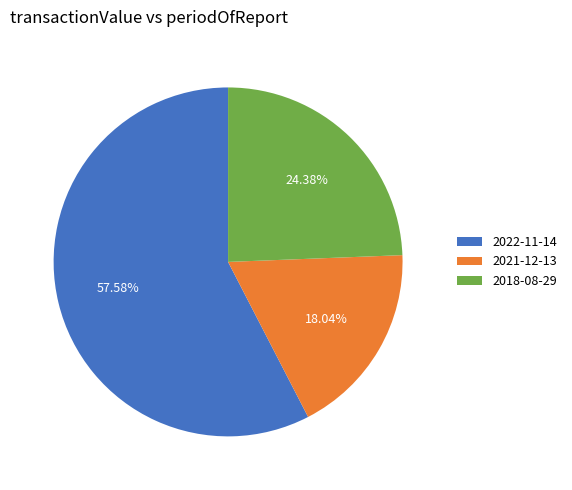

What percentage is NOT represented by 2021-12-13?

82.0%